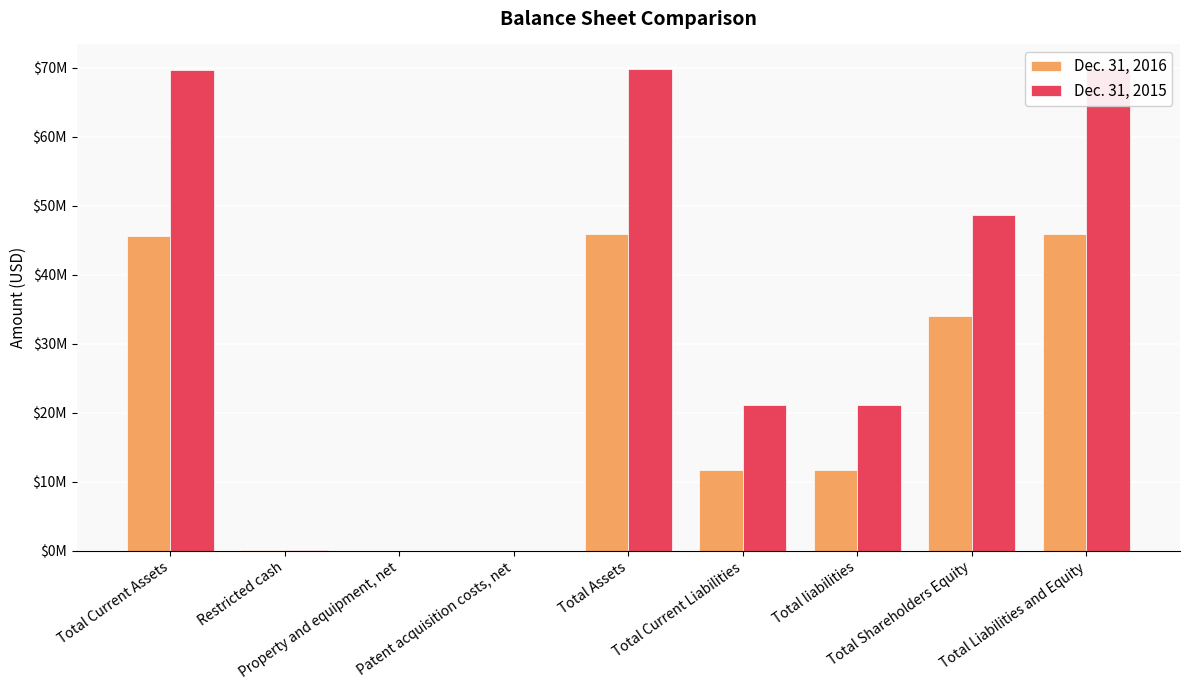

How many data points in Dec. 31, 2015 are less than 21174037?

4